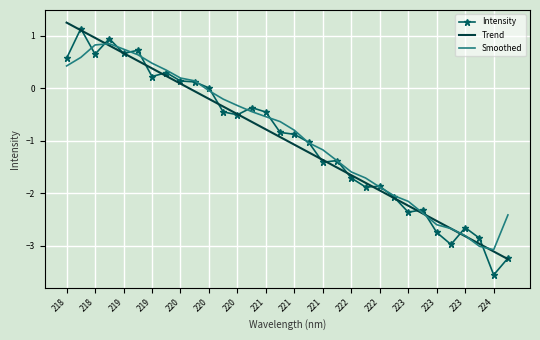

What is the lowest value of the Intensity series?

-3.6